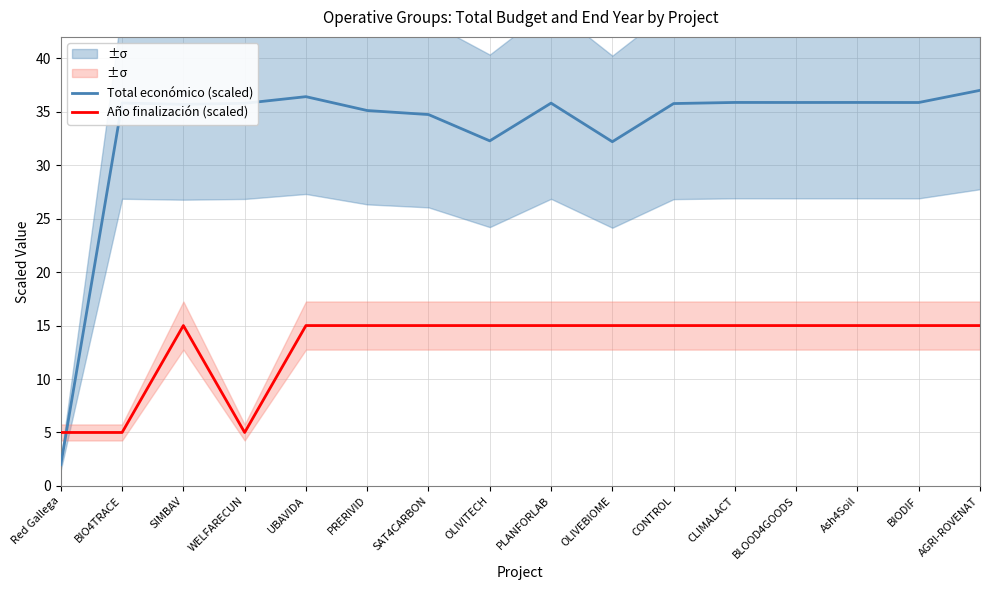

What is the label of the 14th point from the right?

SIMBAV